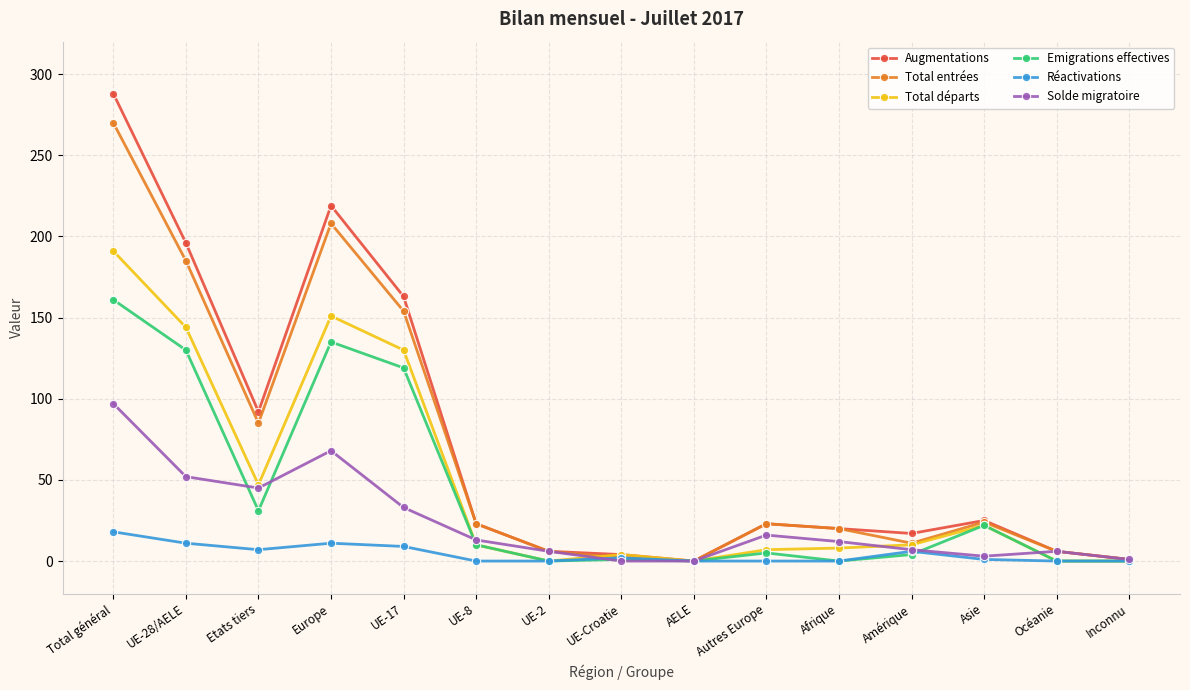

Where is Solde migratoire nearest to the value 48?

Etats tiers